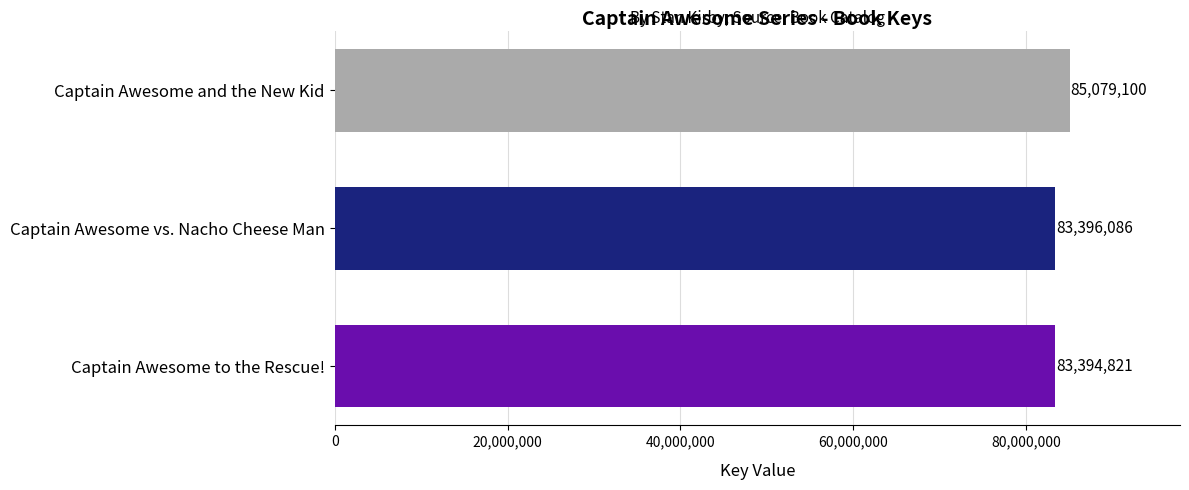

How many bars are there in total?

3